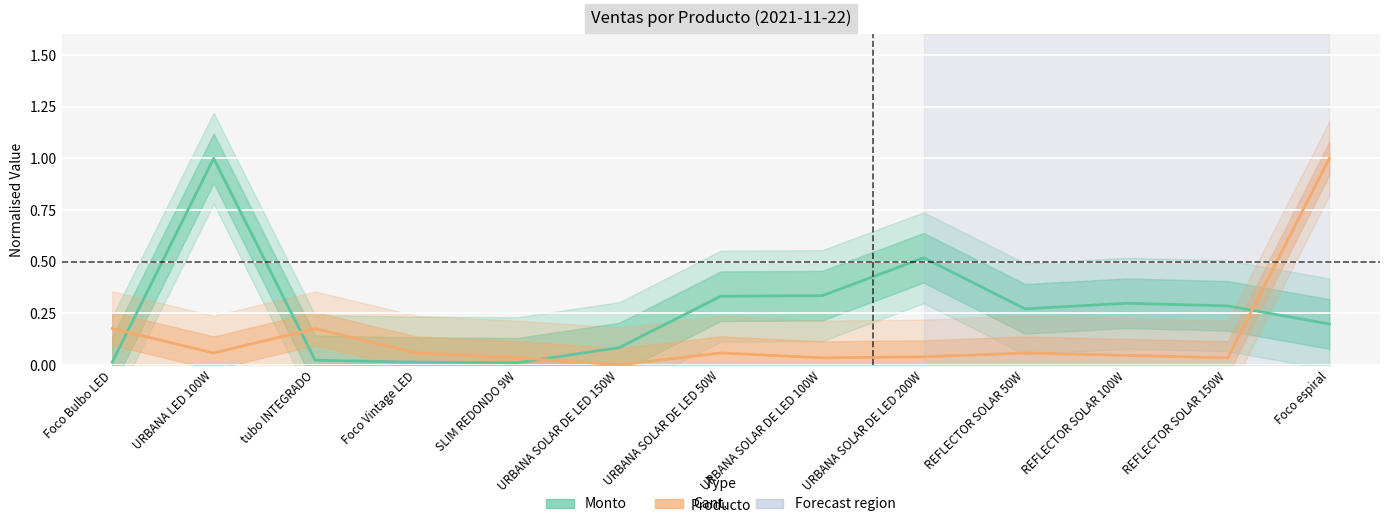

At how many categories does at least one series exceed 0?

13